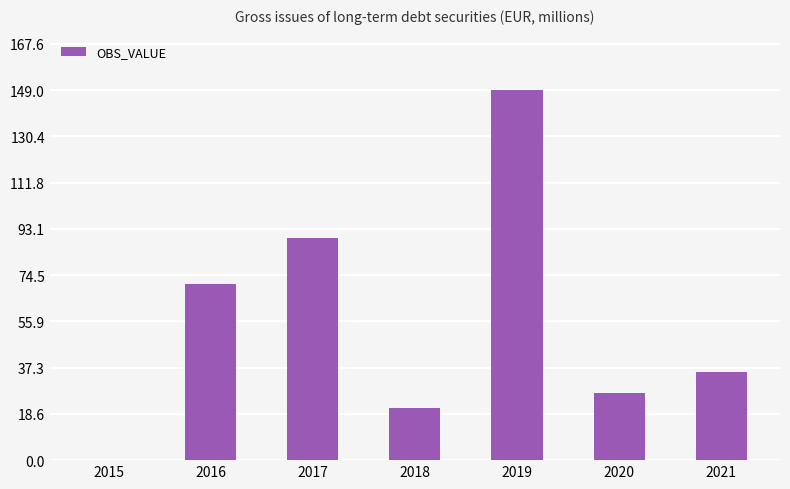

Where does the data first go above 35?

2016